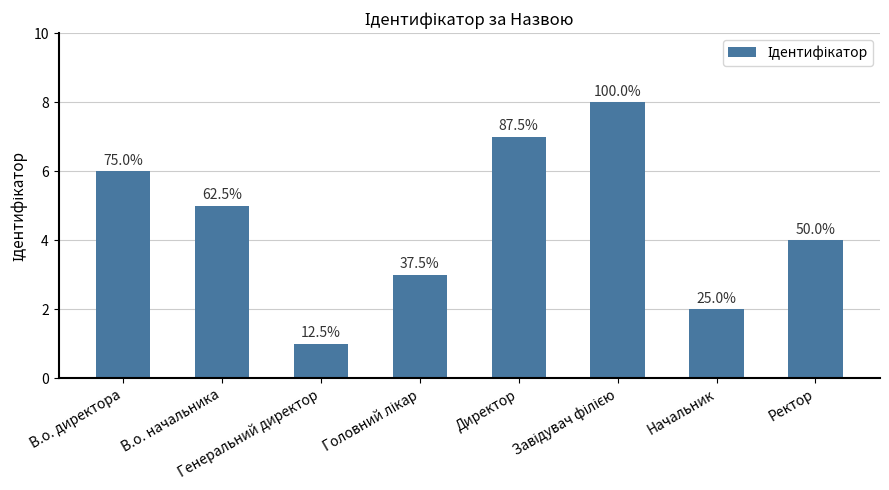

Approximately how many times larger is the value at Ректор compared to Директор?

0.6